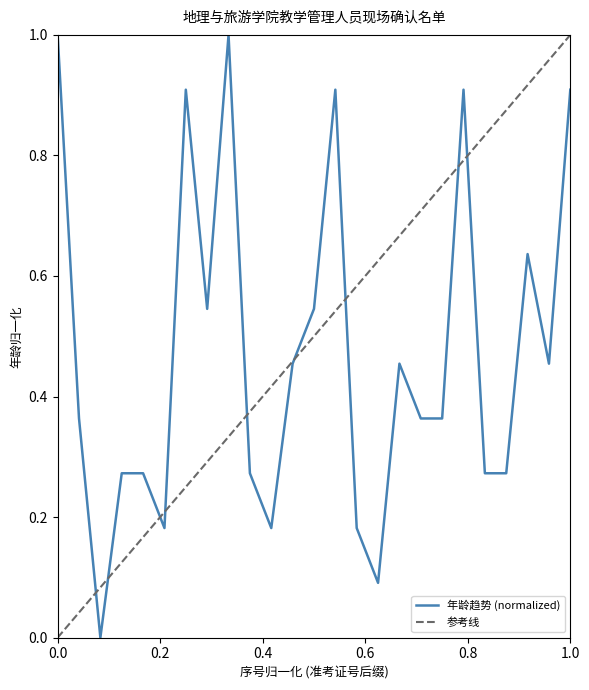

What is the highest value of the 年龄趋势 (normalized) series?

1.0